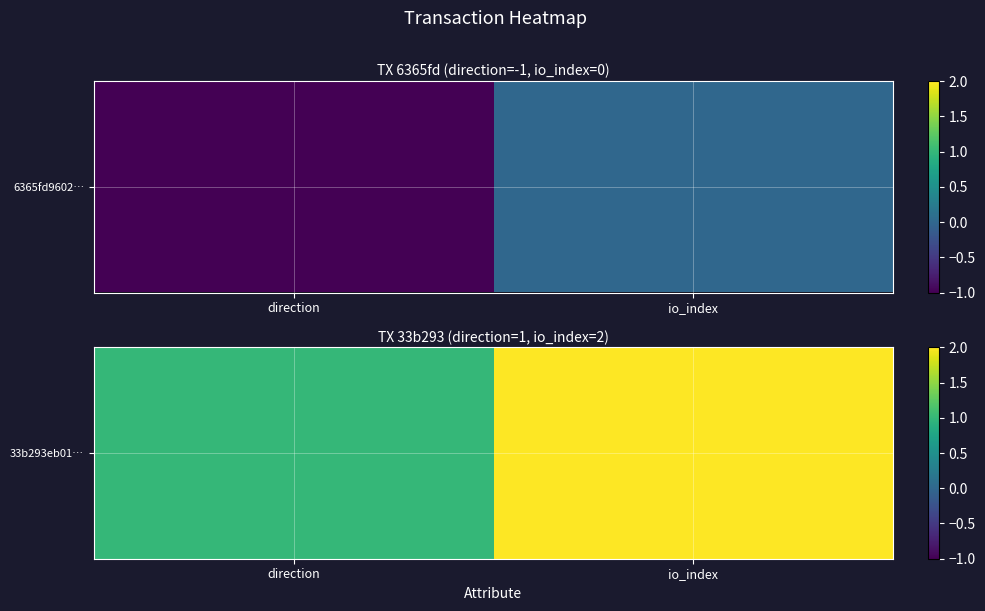

What is the change in value from direction to io_index?

+1